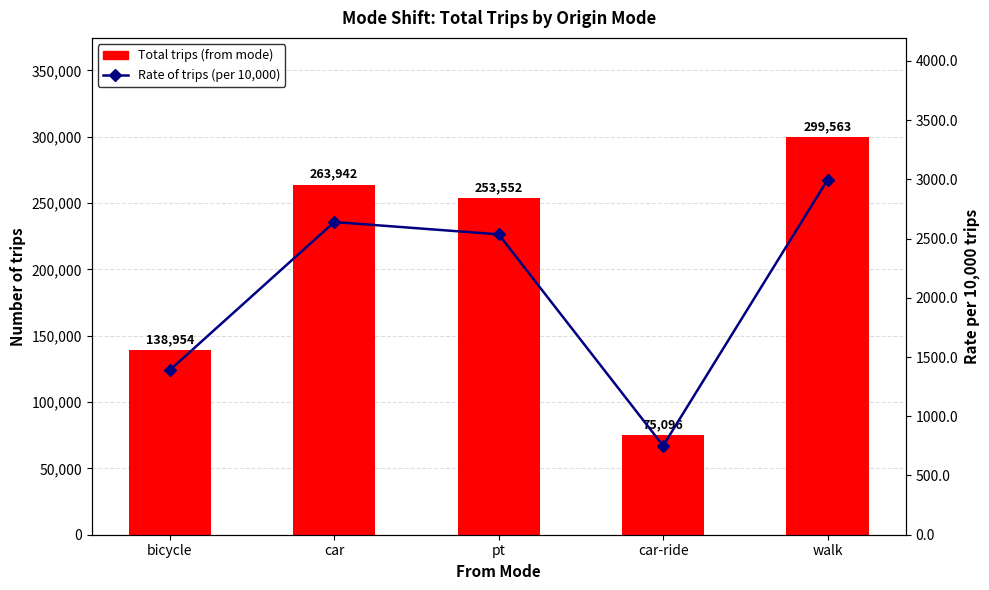

Reading left to right, list all the values displayed in this chart.

Total trips (from mode): 138954.0	263942.0	253552.0	75096.0	299563.0
Rate of trips (per 10,000): 1389.5	2639.4	2535.5	751.0	2995.6